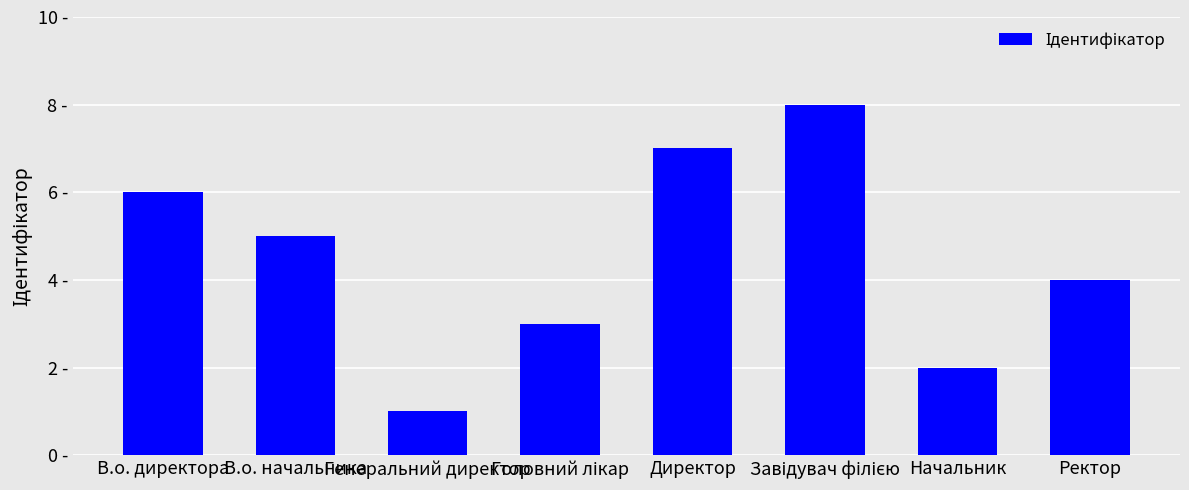

At which category does the chart reach its peak across all series?

Завідувач філією